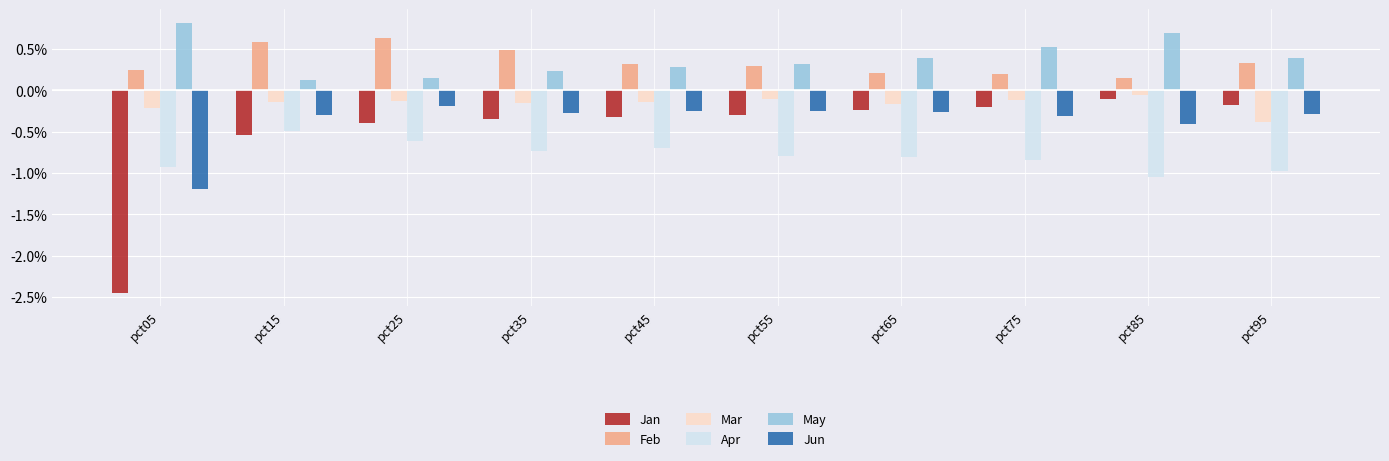

Which category has the highest value in the Mar series?

pct85